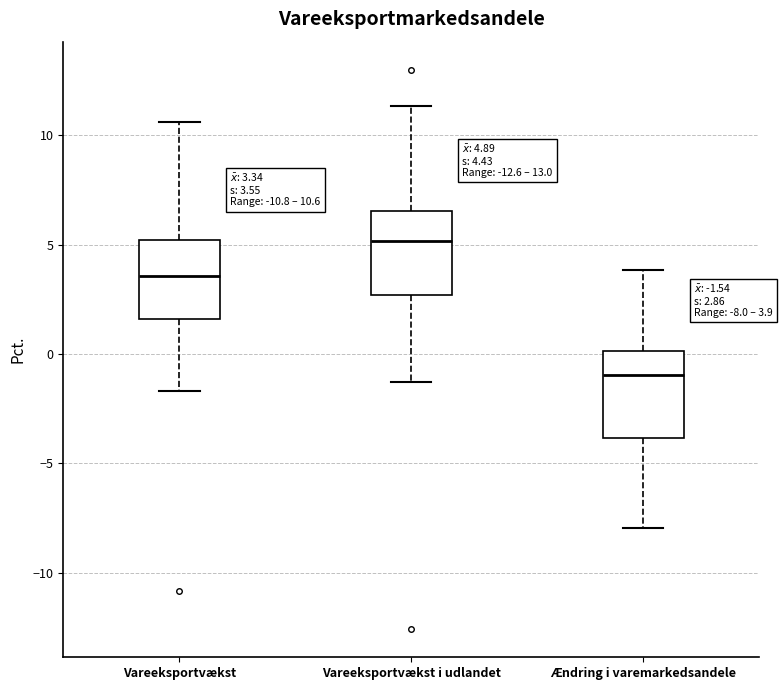

Which box's median line is the lowest?

Ændring i varemarkedsandele